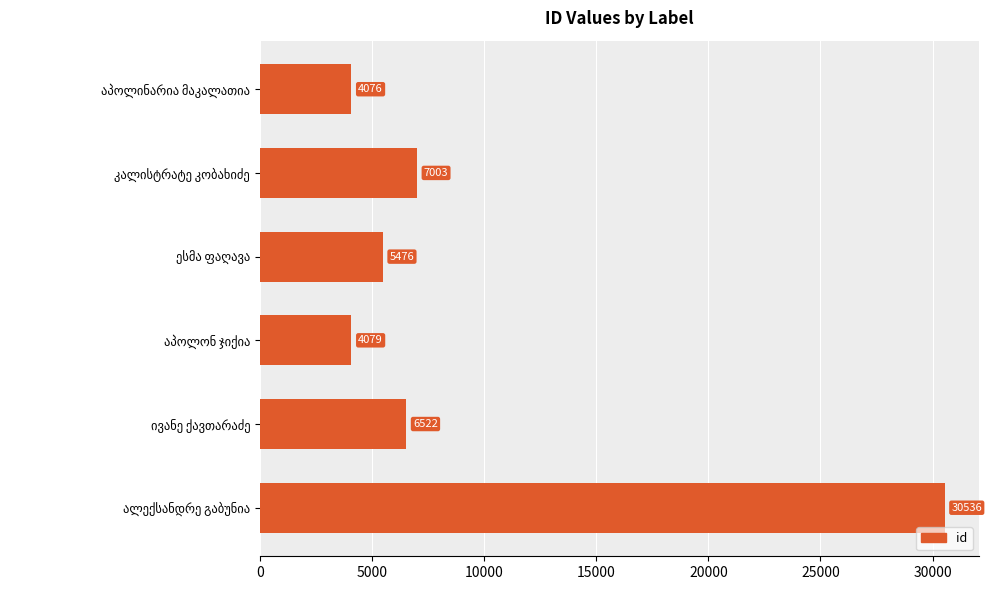

Reading top to bottom, extract all data points from this chart.

4076	7003	5476	4079	6522	30536